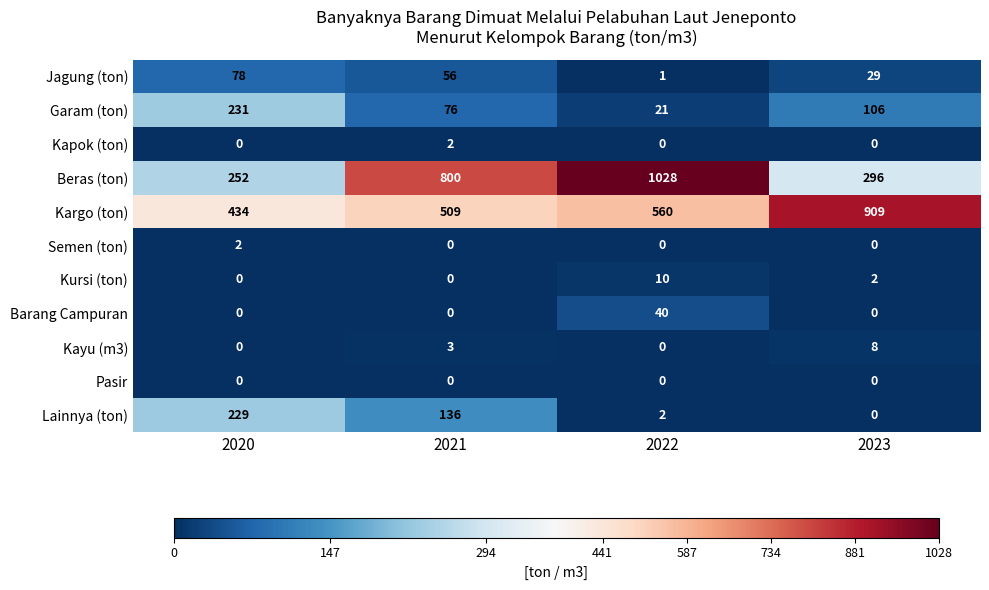

The value of Barang Campuran at 2021 is 16. True or false?

False